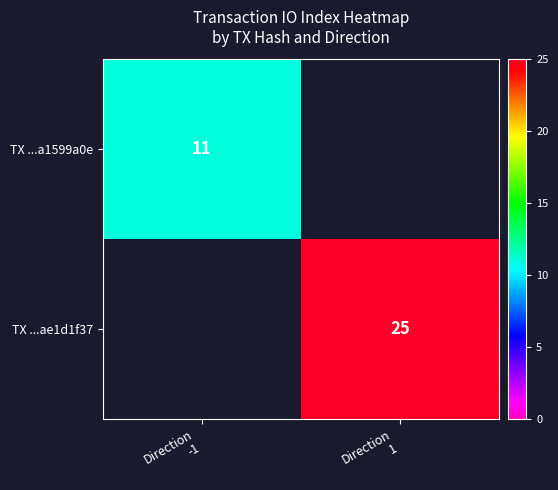

The value of TX ...a1599a0e at Direction -1 is 11. True or false?

True